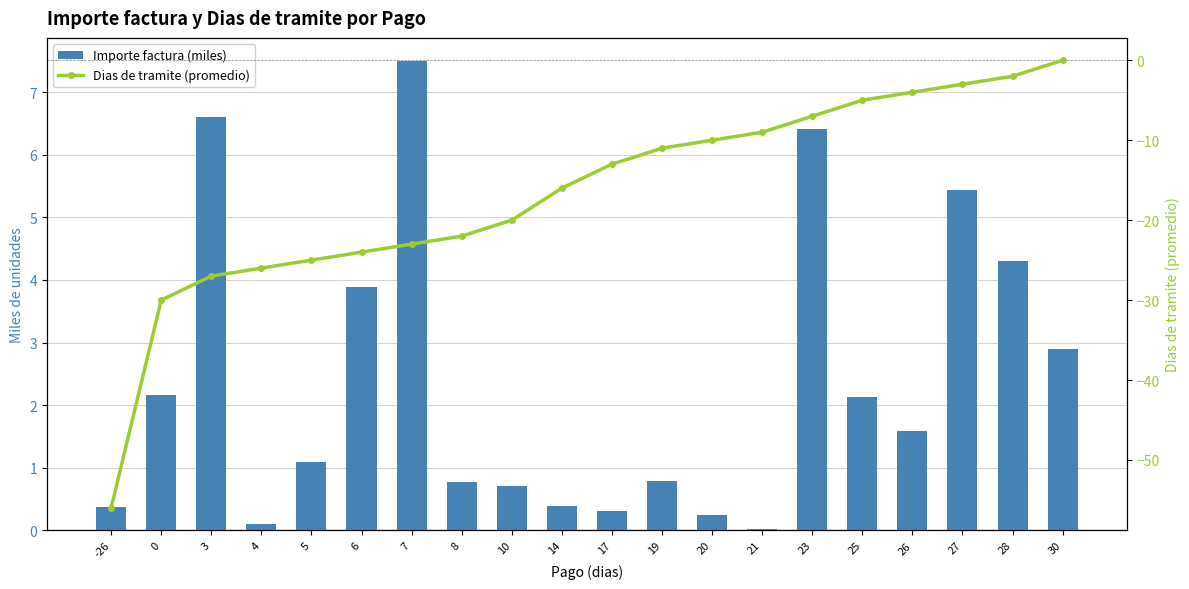

Rank the series by their maximum value, from lowest to highest.

Dias de tramite (promedio), Importe factura (miles)